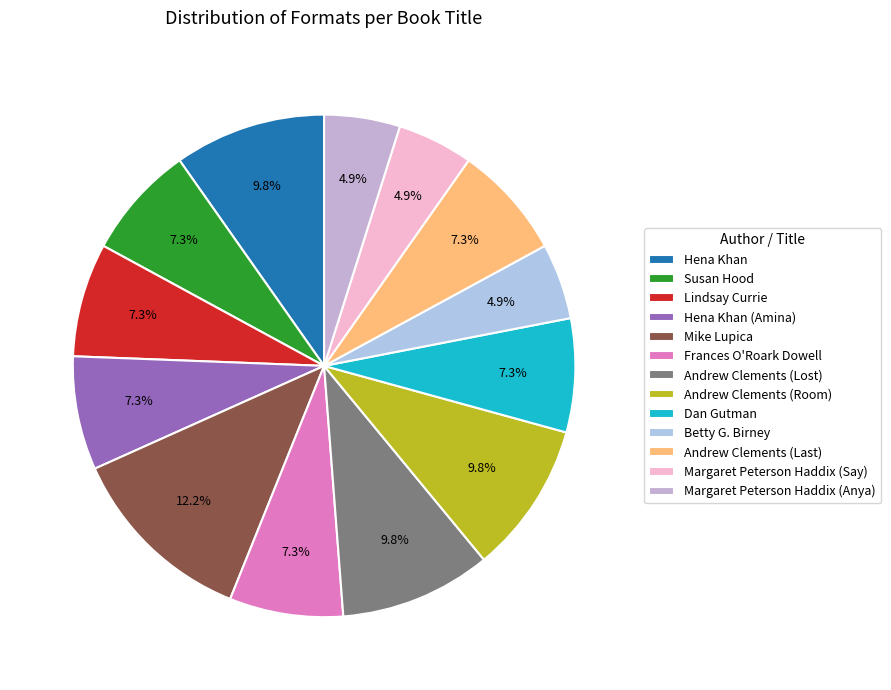

What is the ratio of the value at Hena Khan to the value at Andrew Clements (Room)?

1.0